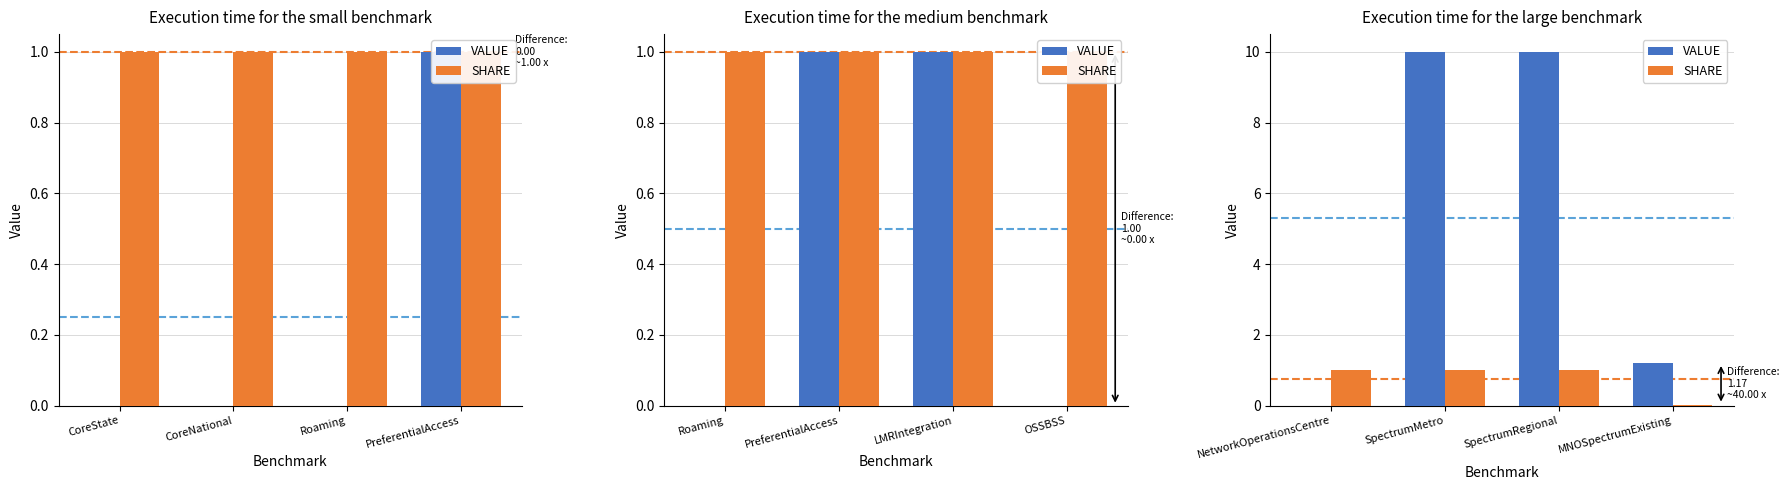

How many SHARE values are between 1 and 2?

3